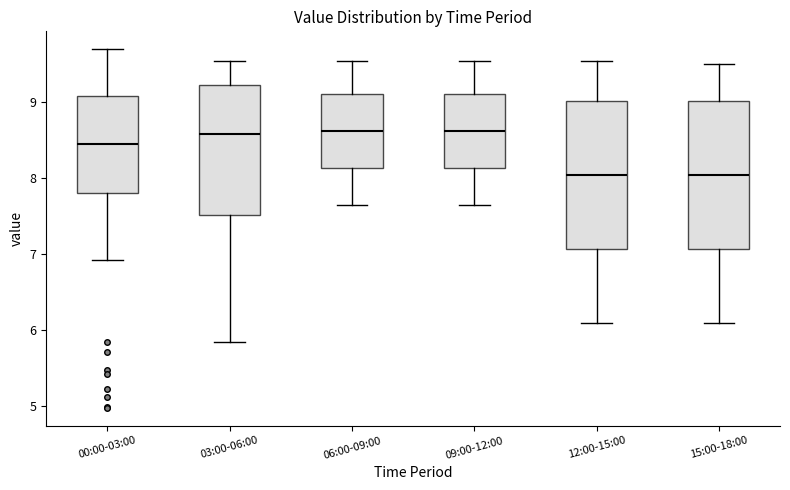

Reading left to right, transcribe this box plot: for each box, give where its median line is, the range the box spans, and where its two whiskers end, as read against the y-axis. The values are not printed on the chart, so give them approximately, as read against the axis.

00:00-03:00: median 8.5, box 7.8 to 9.1, whiskers 6.9 to 9.7
03:00-06:00: median 8.6, box 7.5 to 9.2, whiskers 5.8 to 9.6
06:00-09:00: median 8.6, box 8.1 to 9.1, whiskers 7.7 to 9.6
09:00-12:00: median 8.6, box 8.1 to 9.1, whiskers 7.7 to 9.6
12:00-15:00: median 8.1, box 7.1 to 9.0, whiskers 6.1 to 9.6
15:00-18:00: median 8.1, box 7.1 to 9.0, whiskers 6.1 to 9.5